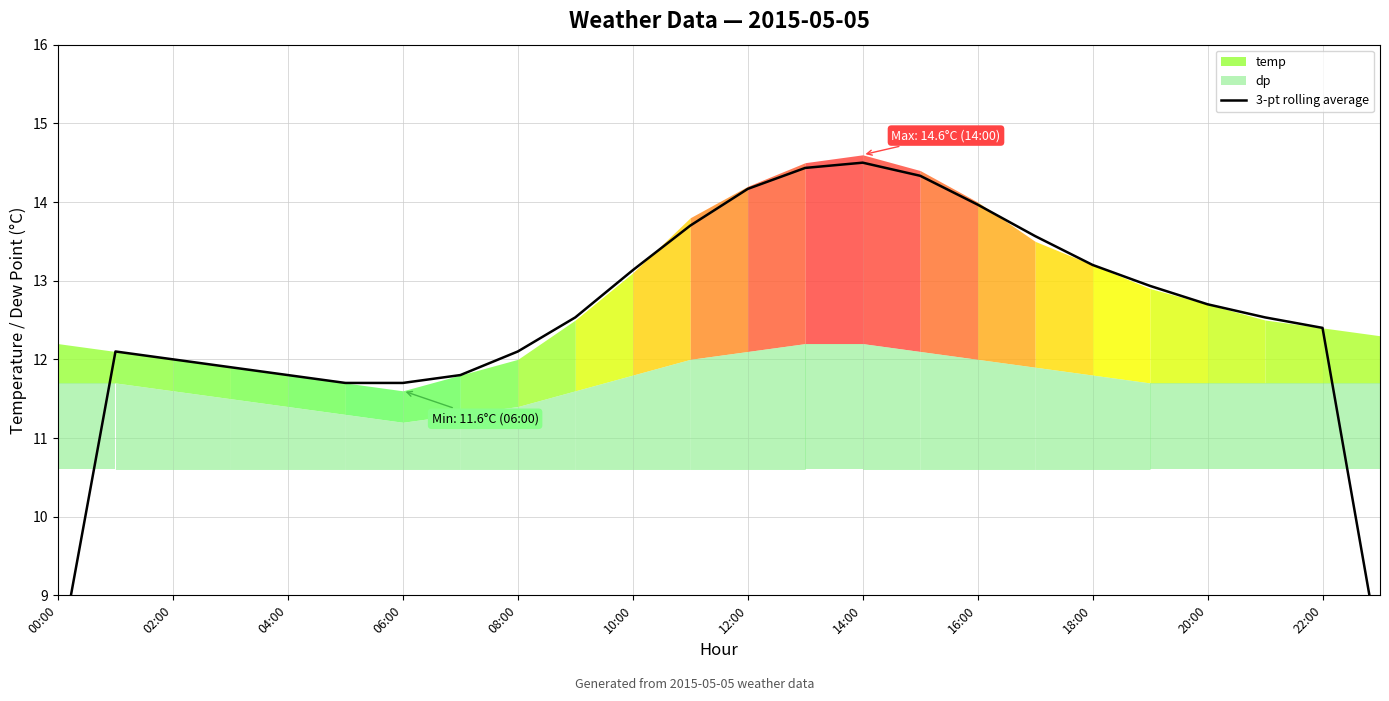

Reading left to right, what are all the values shown in this chart?

8.1	12.1	12.0	11.9	11.8	11.7	11.7	11.8	12.1	12.5	13.1	13.7	14.2	14.4	14.5	14.3	14.0	13.6	13.2	12.9	12.7	12.5	12.4	8.2